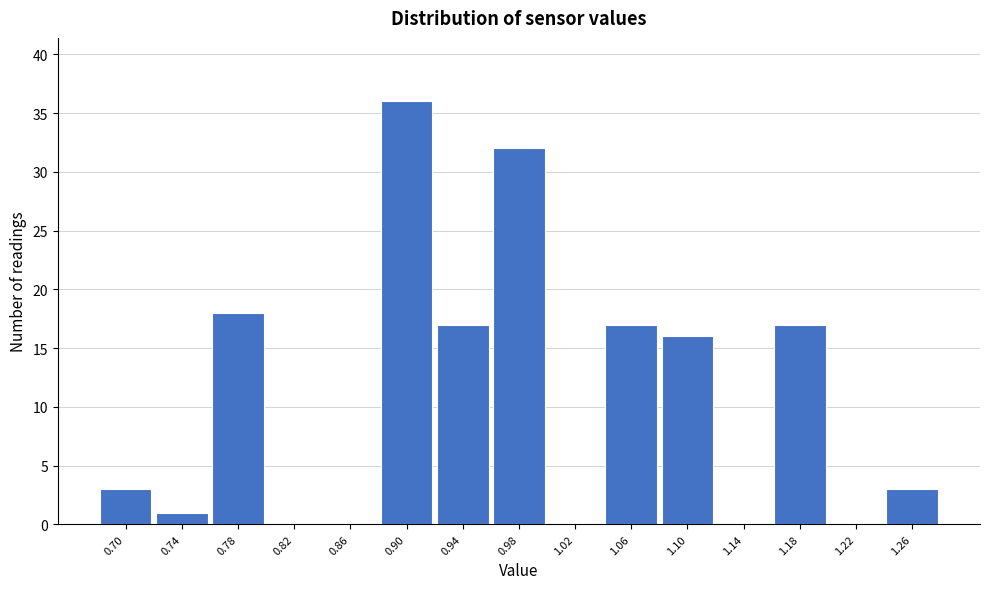

Reading right to left, extract all data points from this chart.

1.26=3	1.22=0	1.18=17	1.14=0	1.10=16	1.06=17	1.02=0	0.98=32	0.94=17	0.90=36	0.86=0	0.82=0	0.78=18	0.74=1	0.70=3